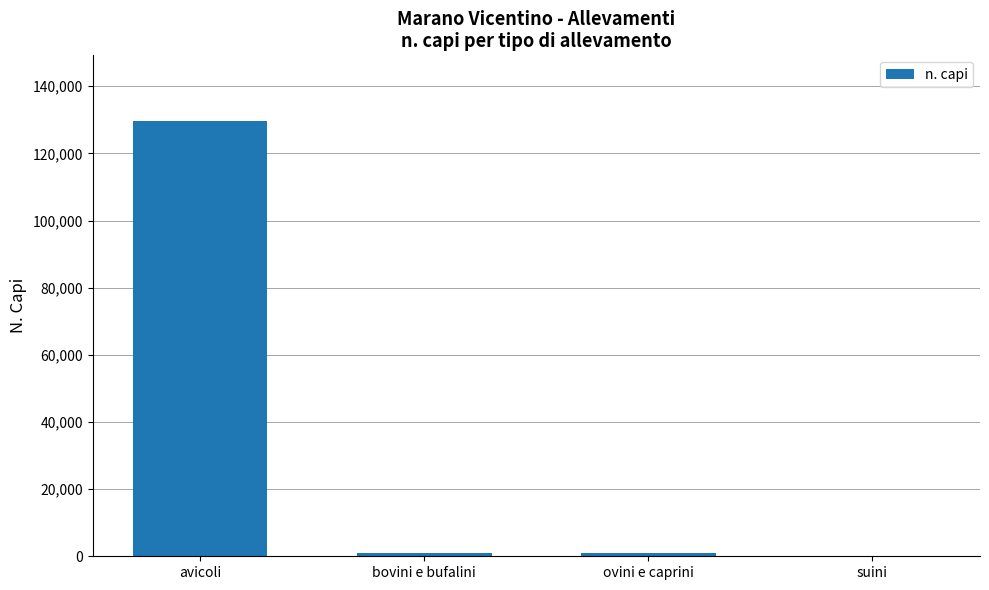

Which category has the highest value across all series?

avicoli